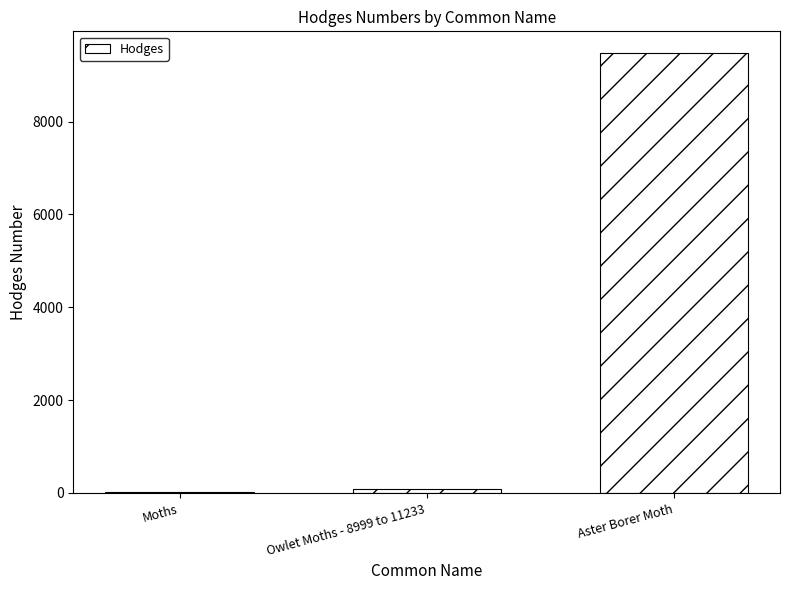

What is the sum of all values?

9595.5